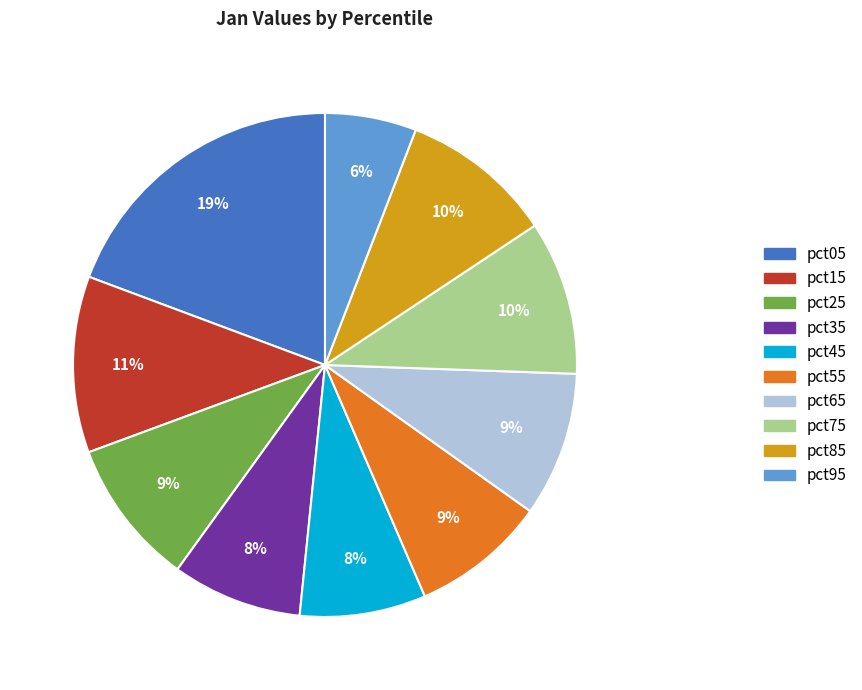

Does any single category account for the majority?

No